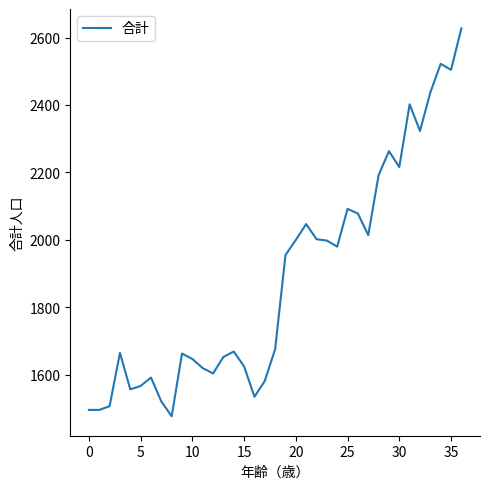

What is the maximum value shown in the chart?

2627